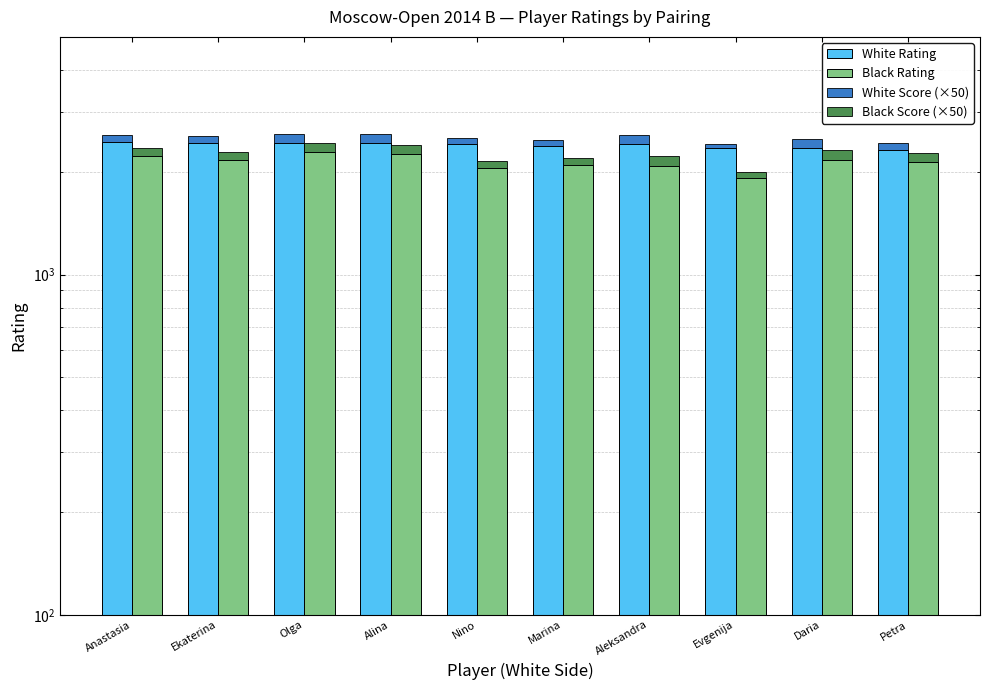

What is the sum of all Black Score (×50) values?

1250